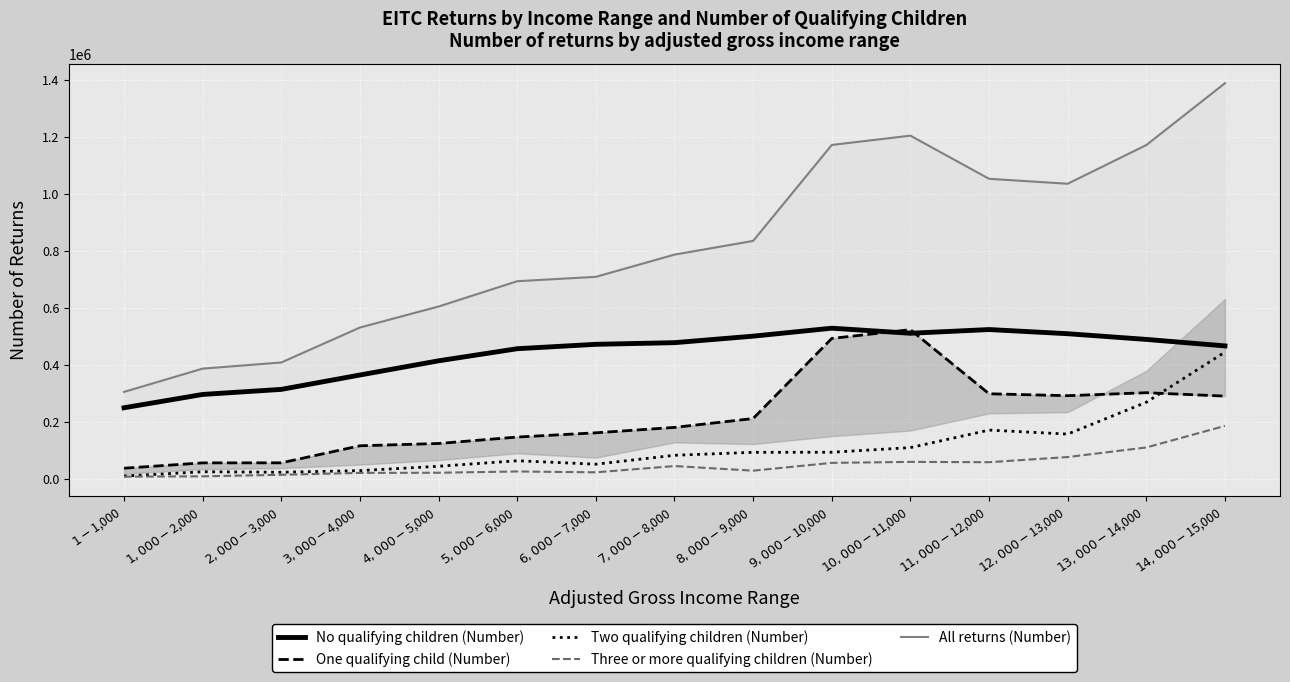

Reading right to left, what are all the values shown in this chart?

No qualifying children (Number): 467105	489929	509948	524586	511535	529333	501369	478521	472728	457284	414796	364973	314454	296702	249884
One qualifying child (Number): 290823	302770	292330	299069	524129	493354	212056	180950	161972	147044	124457	116421	56519	56349	37621
Two qualifying children (Number): 445483	269260	157463	171531	109974	93730	93404	83023	51760	63823	44452	29138	23447	25123	10059
Three or more qualifying children (Number): 186265	110483	76885	58751	59851	56418	28988	45217	23228	26186	21755	21163	14543	9180	8029
All returns (Number): 1389676	1172442	1036626	1053937	1205488	1172835	835817	787711	709689	694337	605459	531695	408962	387354	305593